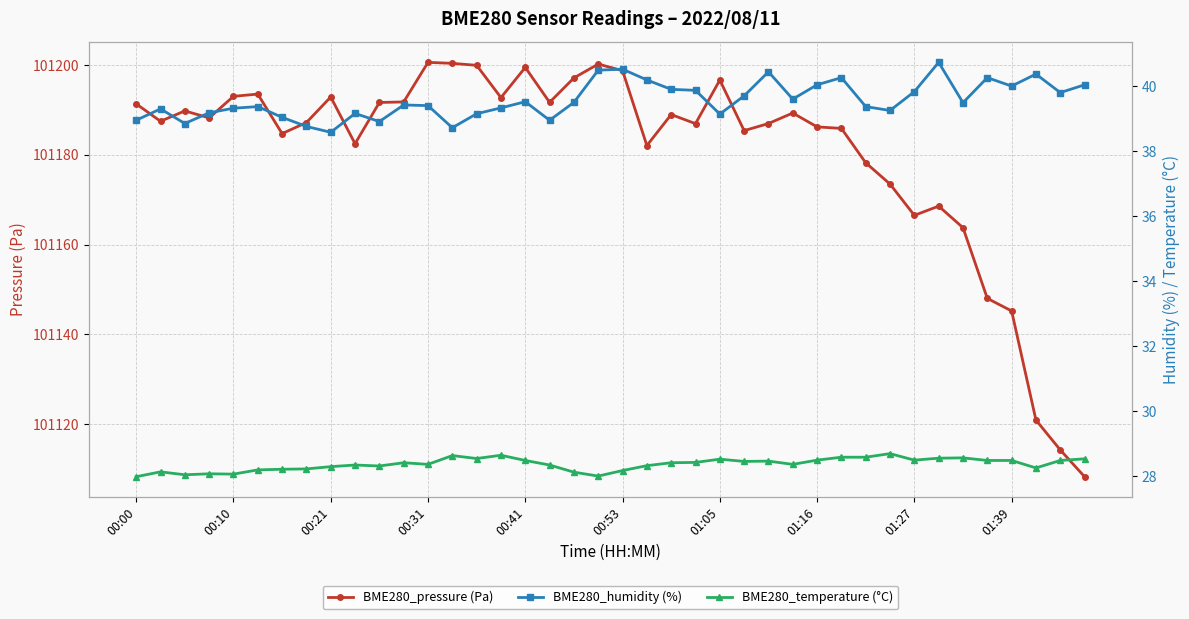

What is the smallest value displayed?

28.0